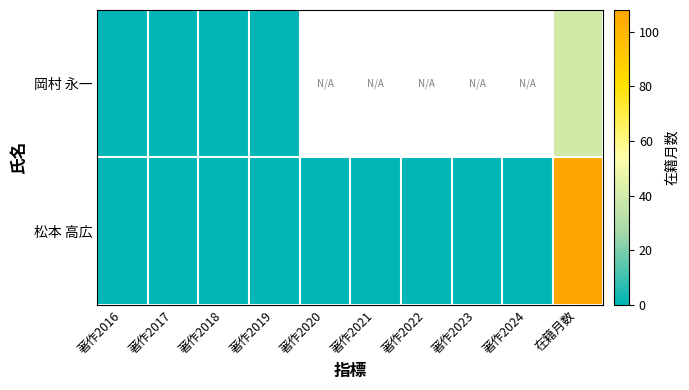

Where is 松本 高広 nearest to the value 54?

著作2016